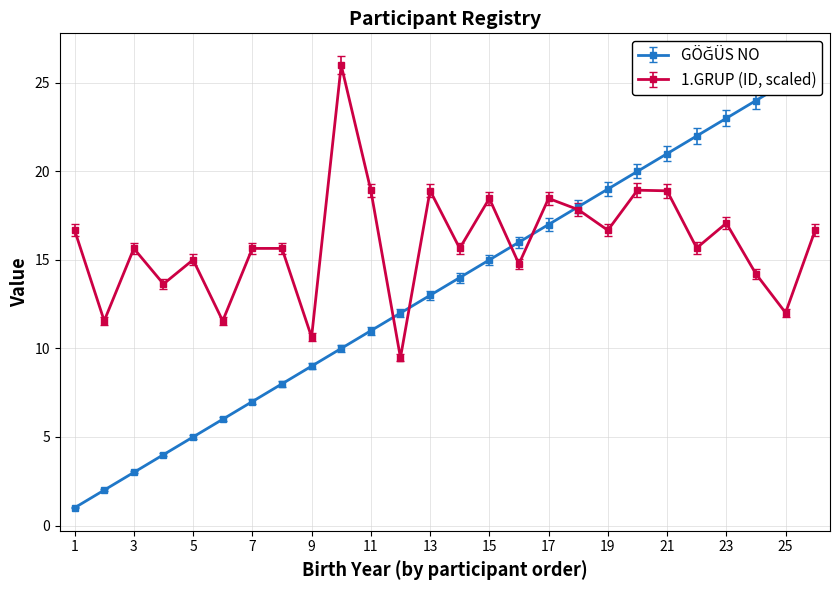

Reading left to right, what are all the values shown in this chart?

GÖĞÜS NO: 1.0	2.0	3.0	4.0	5.0	6.0	7.0	8.0	9.0	10.0	11.0	12.0	13.0	14.0	15.0	16.0	17.0	18.0	19.0	20.0	21.0	22.0	23.0	24.0	25.0	26.0
1.GRUP (ID): 16.7	11.6	15.6	13.6	15.0	11.6	15.6	15.7	10.6	26.0	18.9	9.5	18.9	15.7	18.5	14.8	18.5	17.8	16.7	18.9	18.9	15.7	17.1	14.2	12.0	16.7